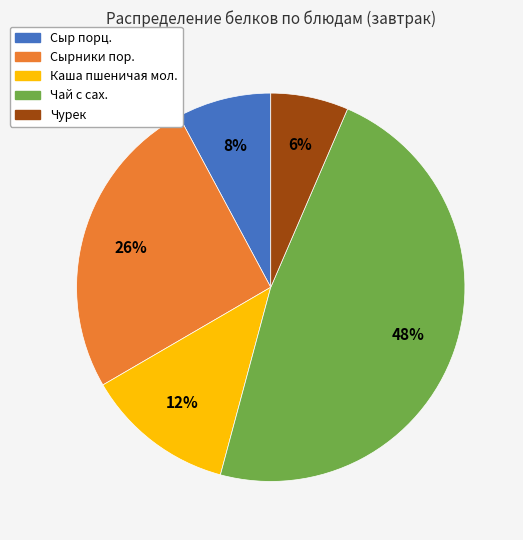

Count the number of slices in the pie.

5